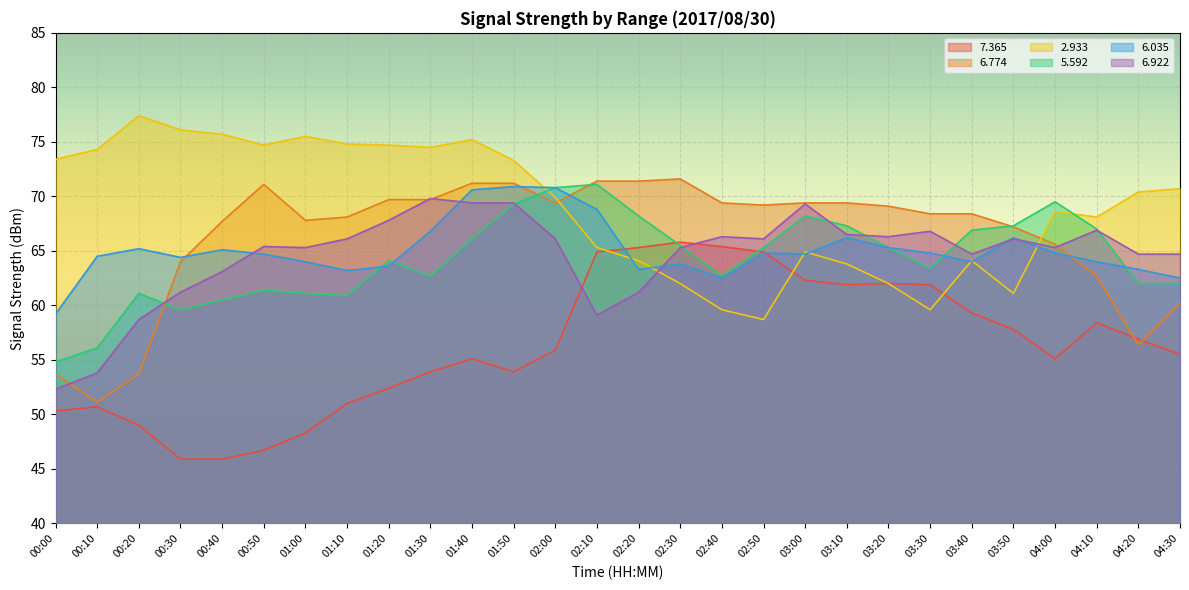

At how many categories does at least one series exceed 45?

28